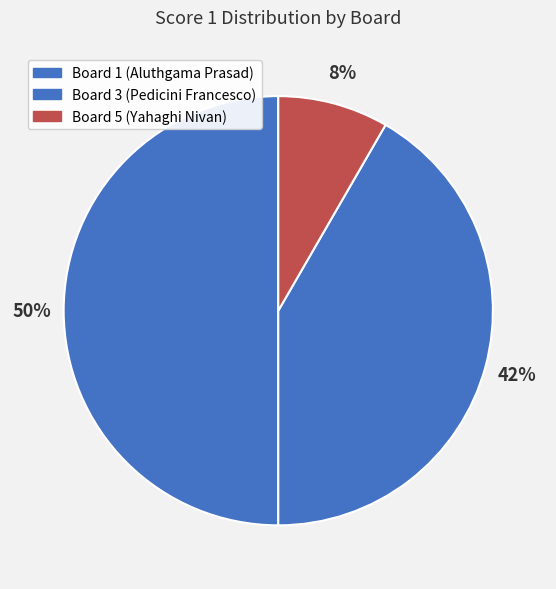

What is the largest slice in the pie chart?

Board 1 (Aluthgama Prasad)